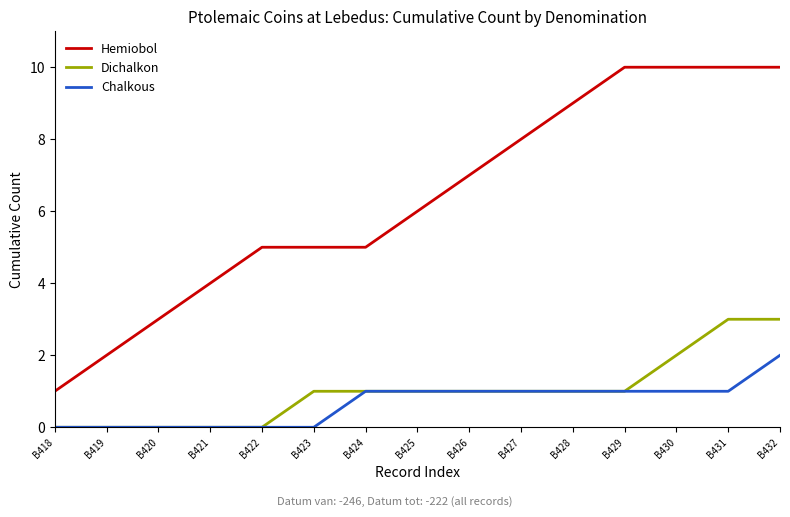

What is the approximate value of Dichalkon at B426?

1